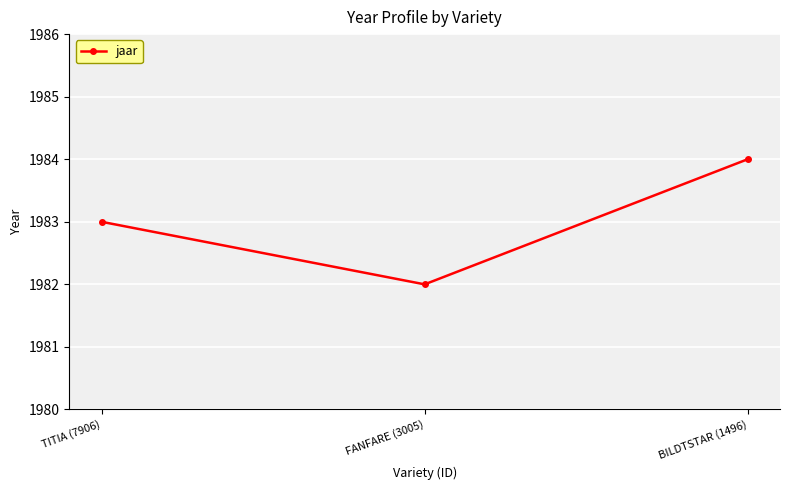

What is the difference between the maximum and minimum values?

2